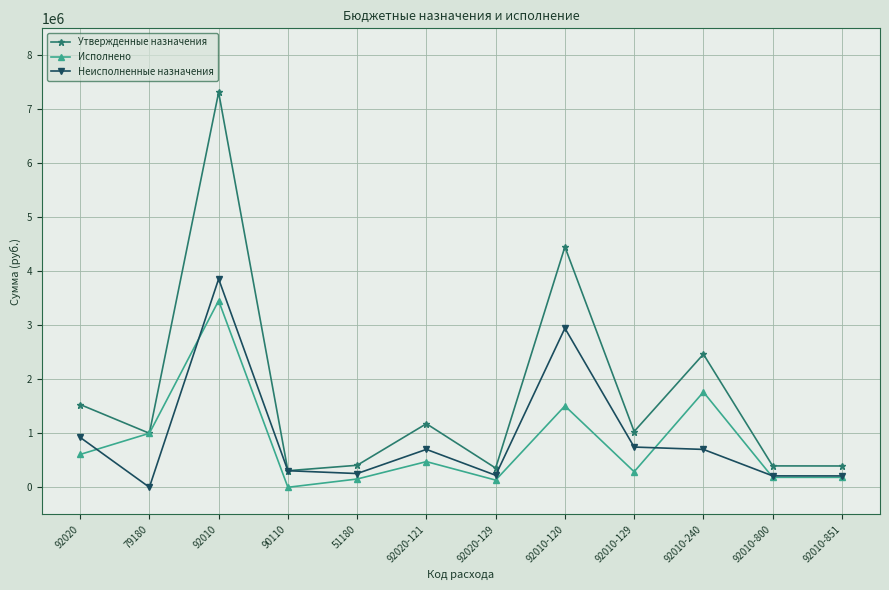

What is the greatest value displayed?

7314500.0